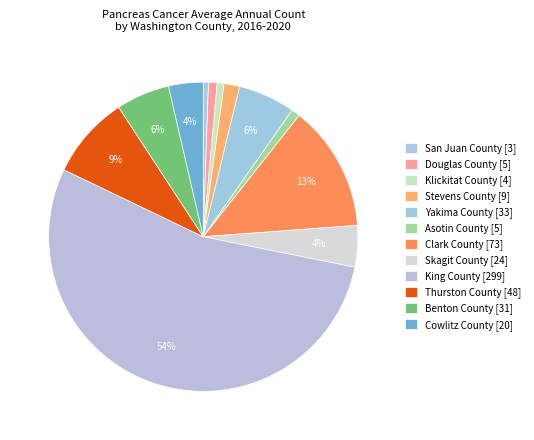

Which slice is the smallest?

San Juan County